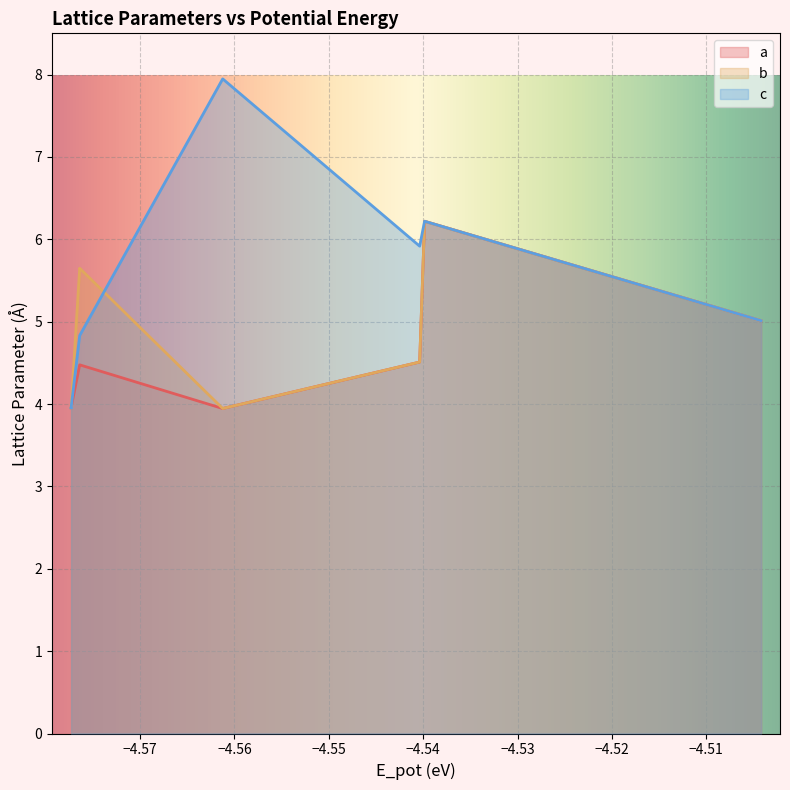

Which series has the largest range (max minus min)?

c